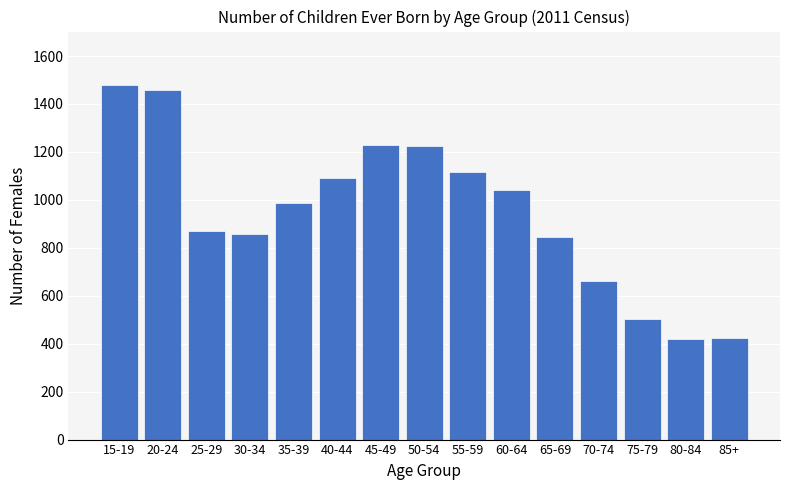

What is the sum of the values at 60-64 and 55-59?

2160